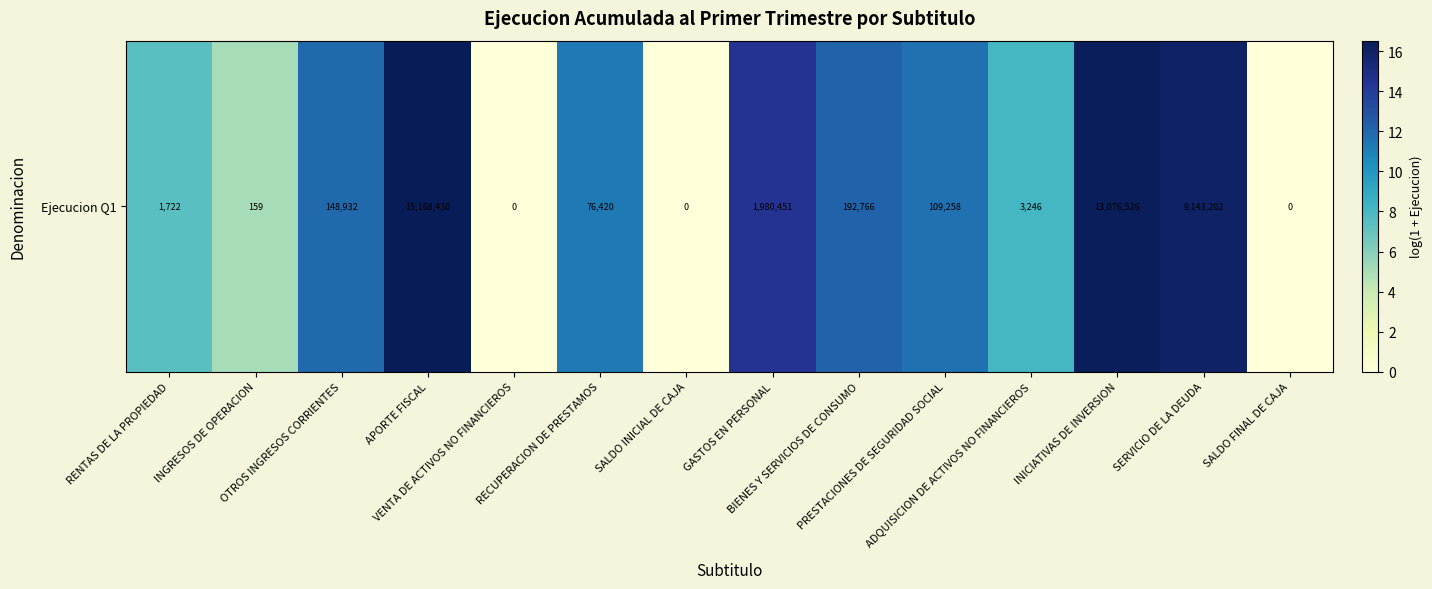

List the labels in order of value, smallest first.

VENTA DE ACTIVOS NO FINANCIEROS, SALDO INICIAL DE CAJA, SALDO FINAL DE CAJA, INGRESOS DE OPERACION, RENTAS DE LA PROPIEDAD, ADQUISICION DE ACTIVOS NO FINANCIEROS, RECUPERACION DE PRESTAMOS, PRESTACIONES DE SEGURIDAD SOCIAL, OTROS INGRESOS CORRIENTES, BIENES Y SERVICIOS DE CONSUMO, GASTOS EN PERSONAL, SERVICIO DE LA DEUDA, INICIATIVAS DE INVERSION, APORTE FISCAL